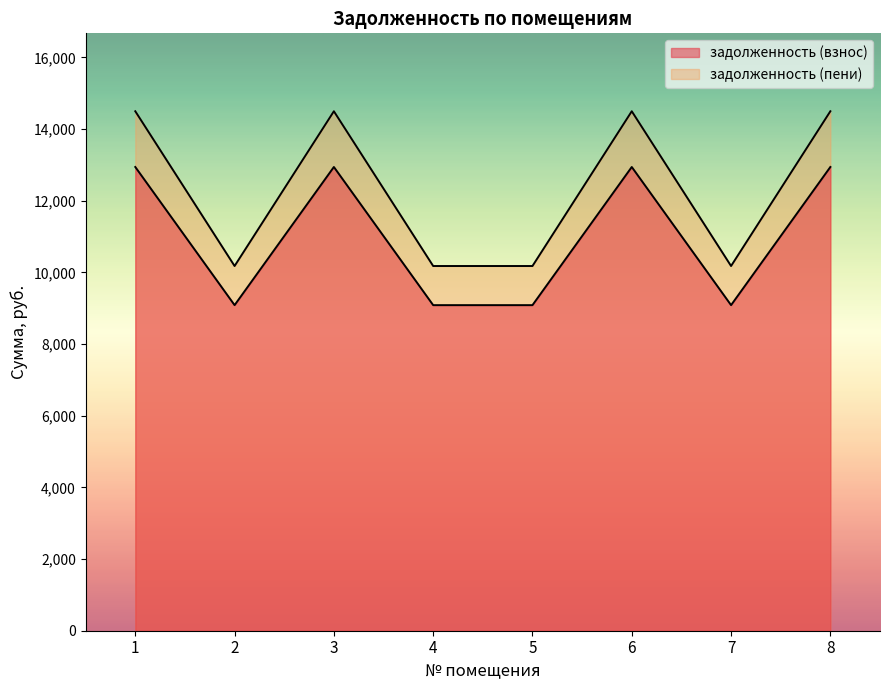

At which category does задолженность (пени) reach its first local valley?

2